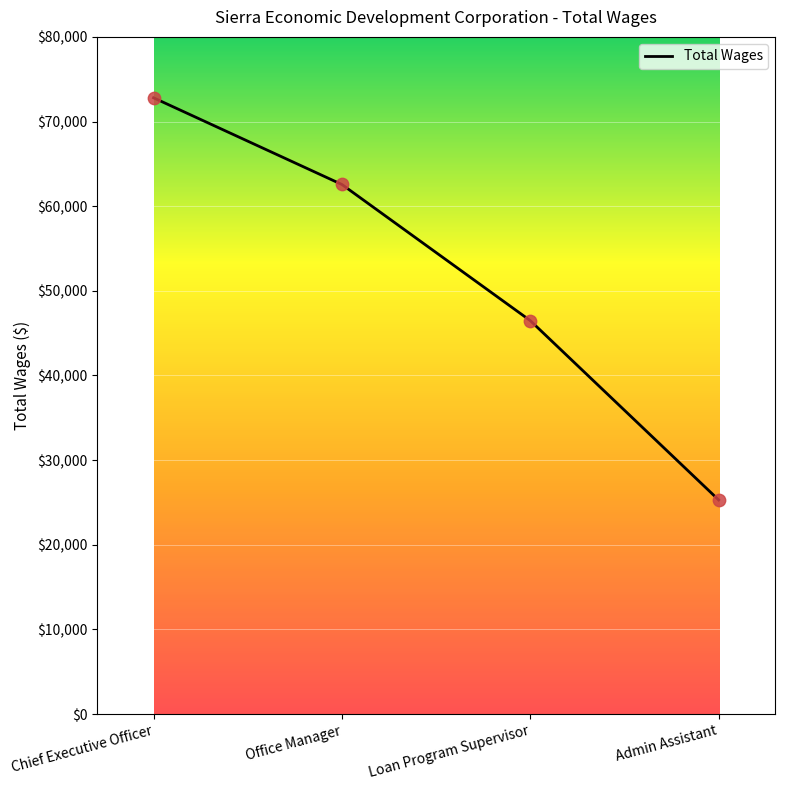

What is the change in value from Office Manager to Loan Program Supervisor?

-16083